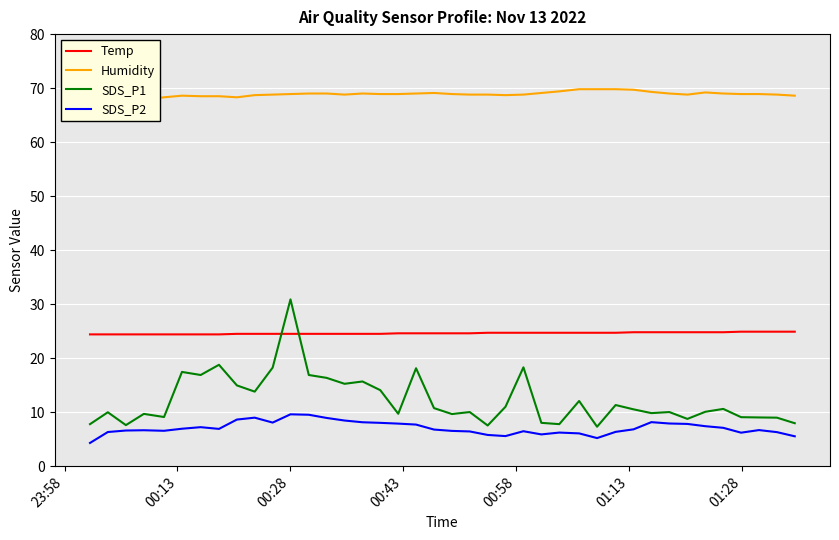

What is the minimum value for SDS_P2?

4.3